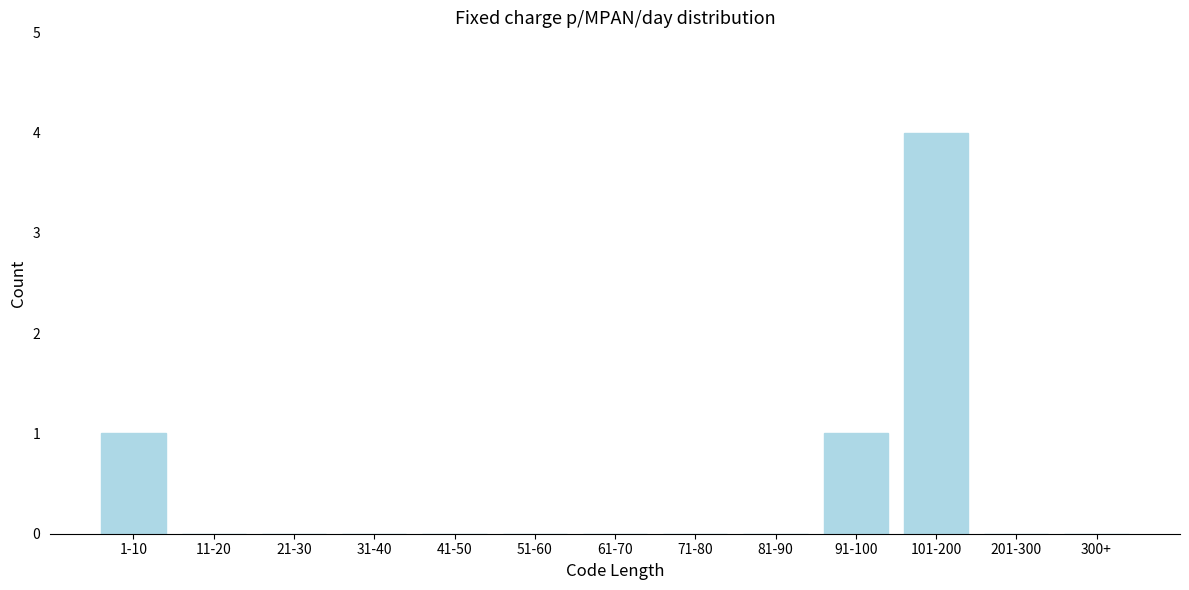

Reading right to left, extract all data points from this chart.

300+=0	201-300=0	101-200=4	91-100=1	81-90=0	71-80=0	61-70=0	51-60=0	41-50=0	31-40=0	21-30=0	11-20=0	1-10=1